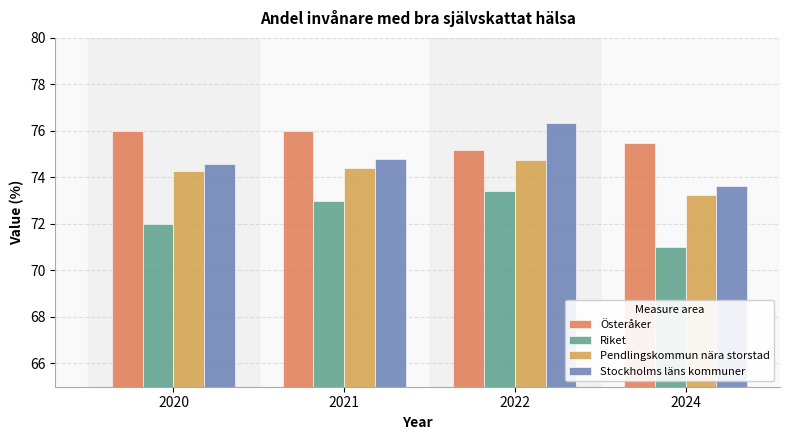

Rank the categories by Pendlingskommun nära storstad value from lowest to highest.

2024, 2020, 2021, 2022